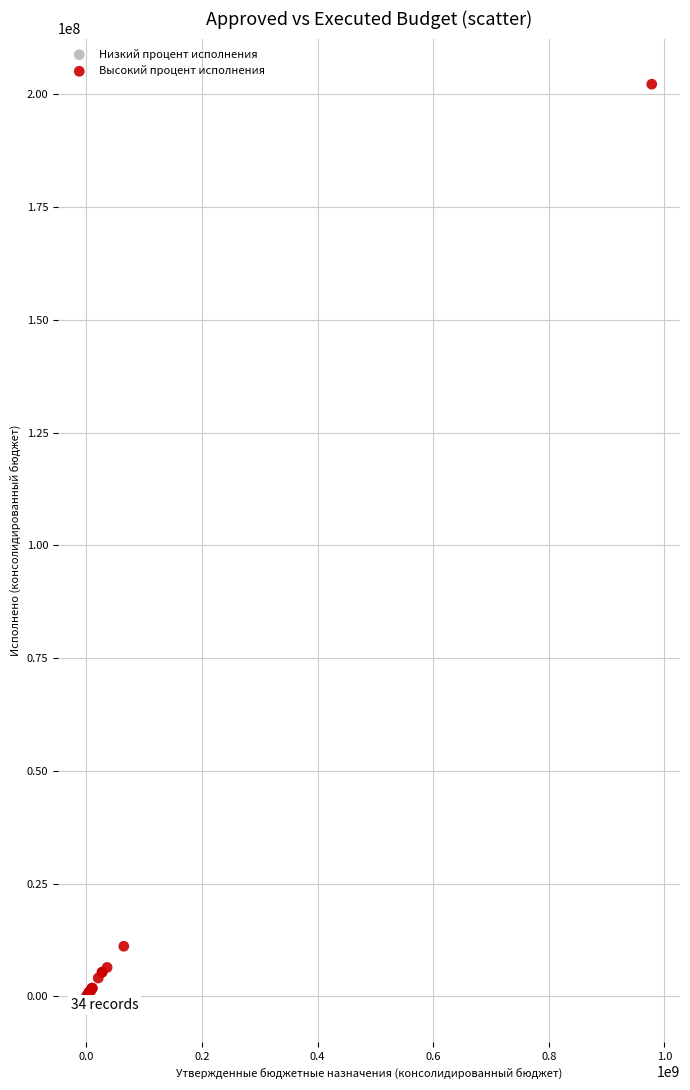

Which series has the largest Y range (max minus min)?

Высокий процент исполнения